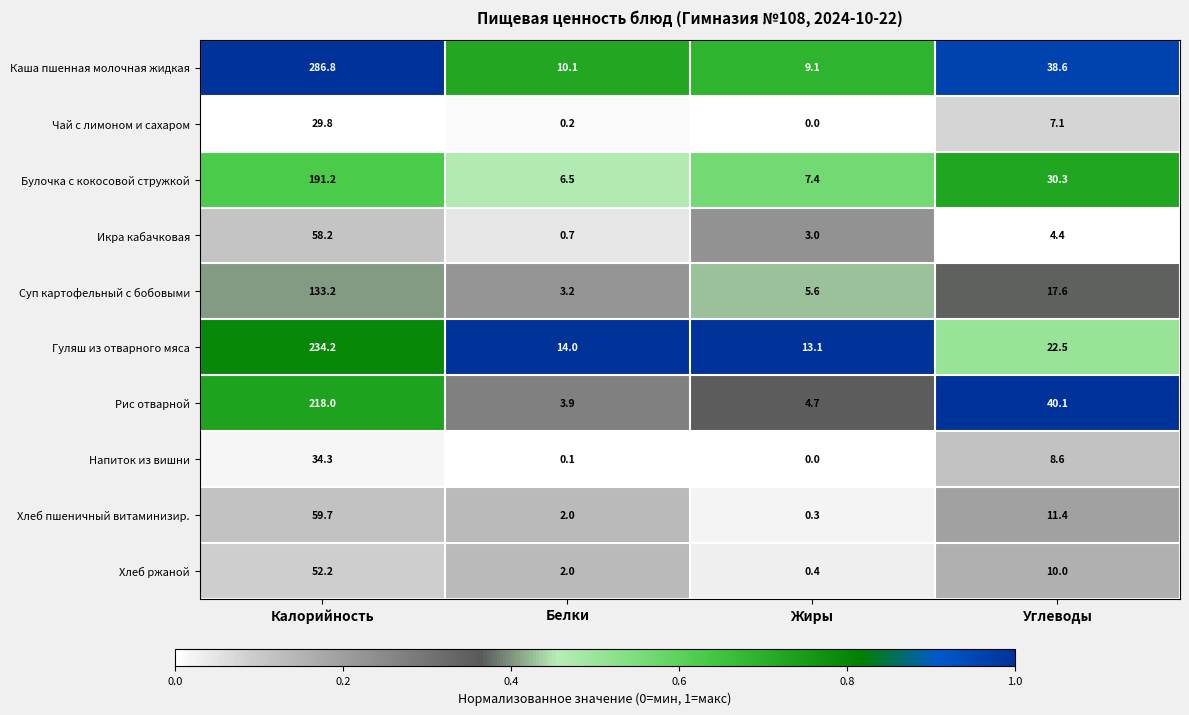

What is the total value across all series at Углеводы?

190.6